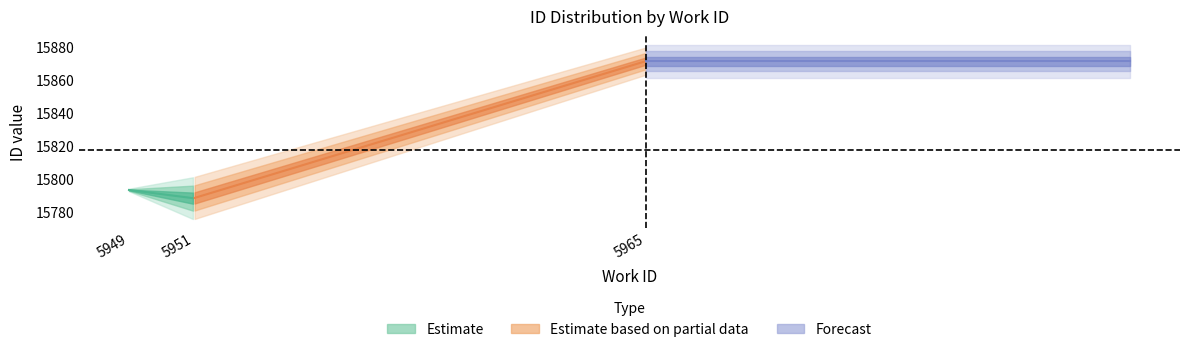

What is the maximum value for id?

15877